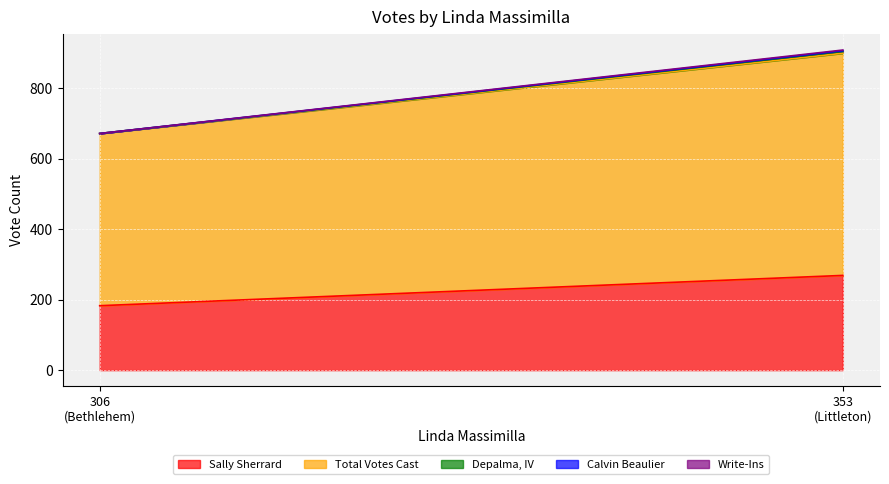

What is the sum of all Depalma, IV values?

5